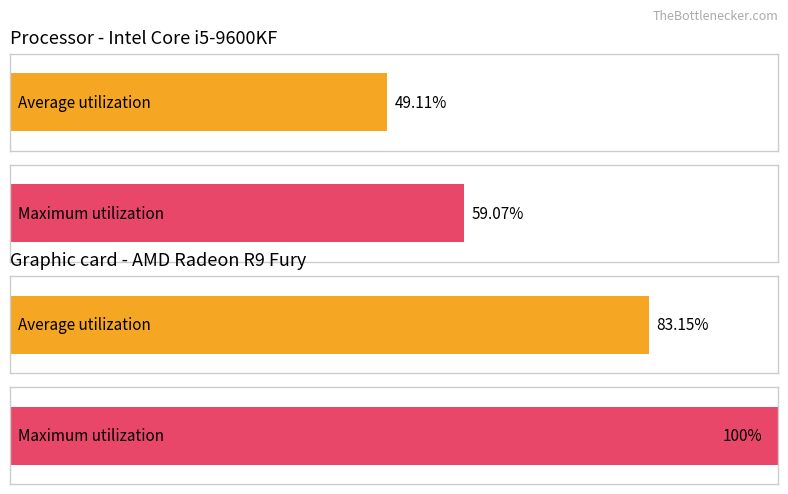

True or false: Maximum utilization has a value of 7549488 at 4519620.

False